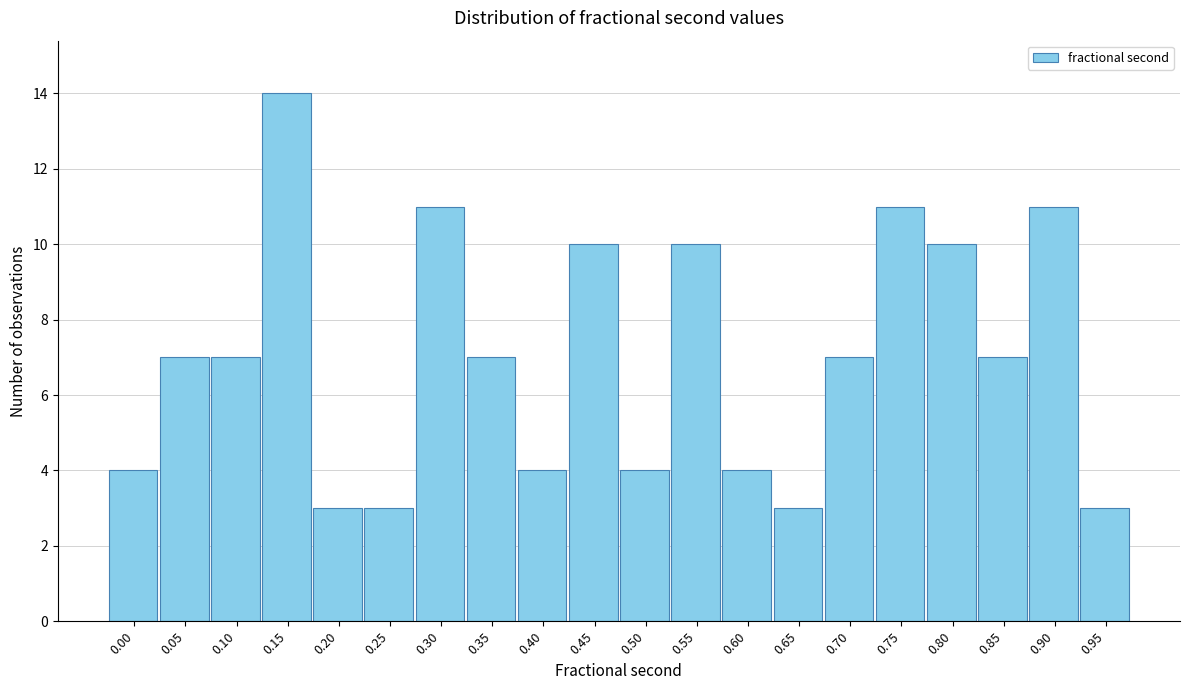

Reading left to right, list all the values displayed in this chart.

4	7	7	14	3	3	11	7	4	10	4	10	4	3	7	11	10	7	11	3